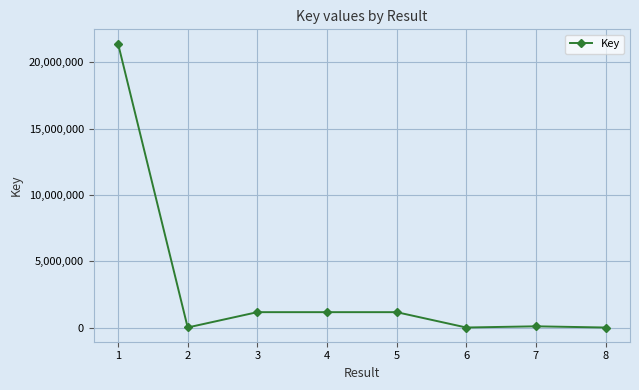

What is the difference between the maximum and minimum values?

21416064